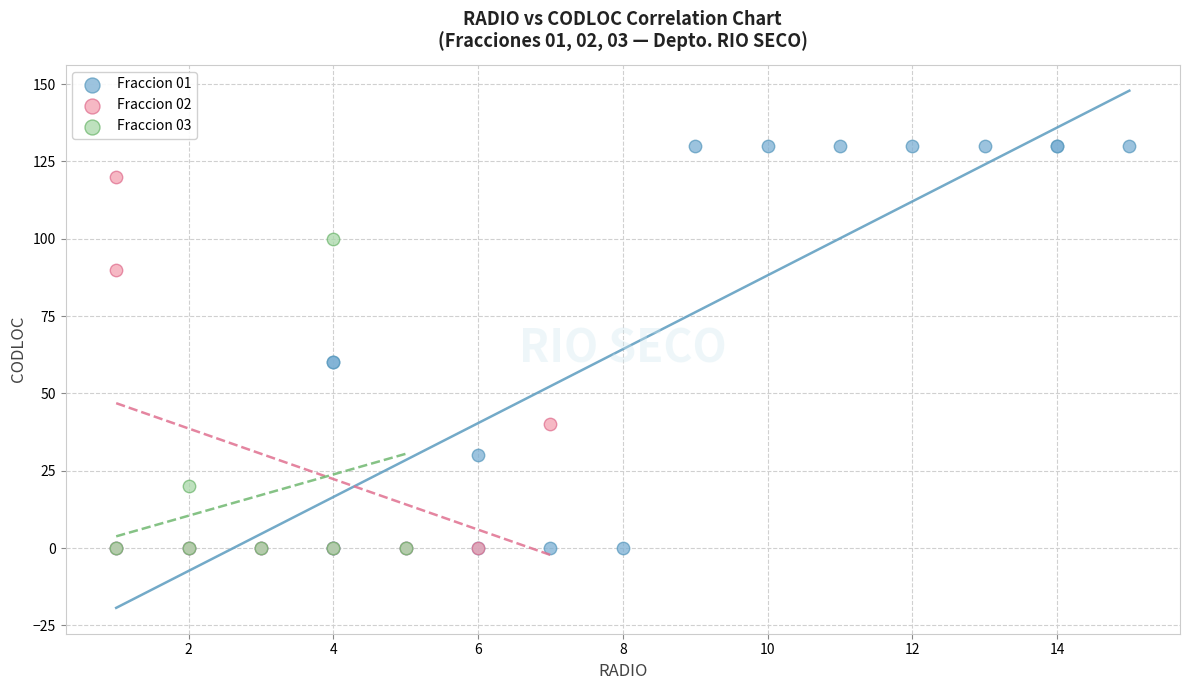

Which series reaches the maximum Y coordinate?

Fraccion 01